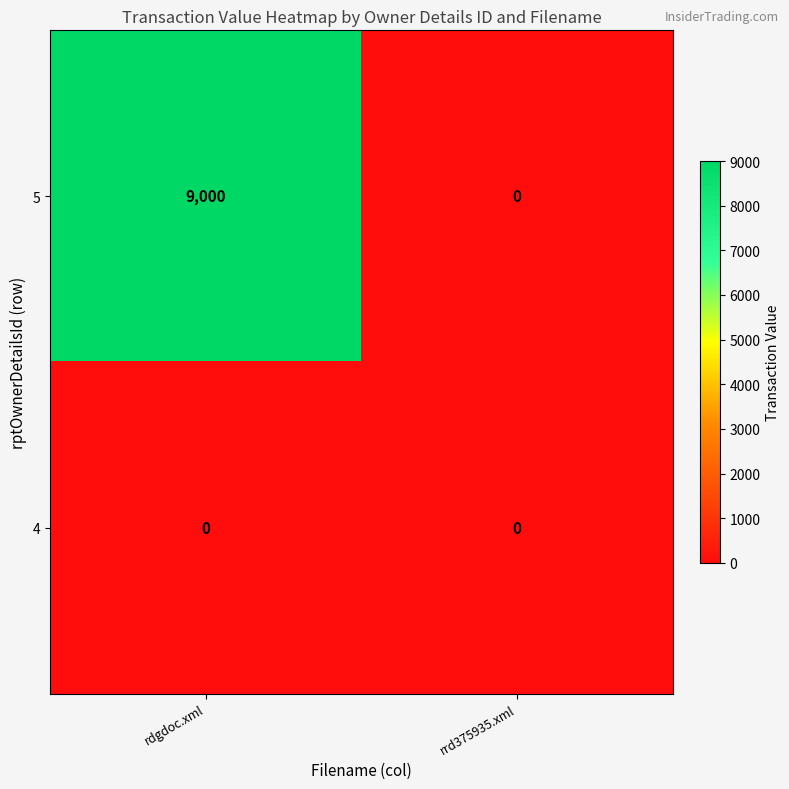

List the series in order of their peak value, lowest first.

4, 5